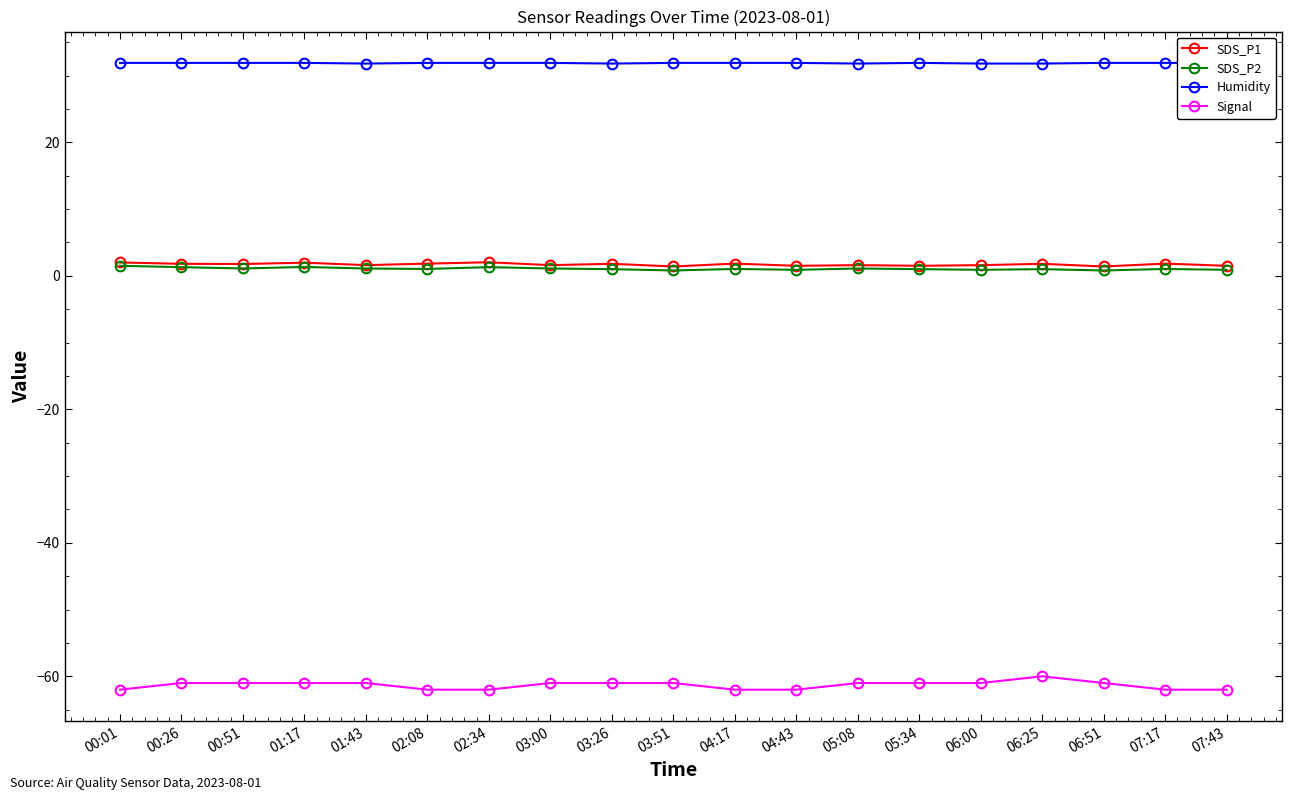

At which label is Signal closest to -61?

00:26